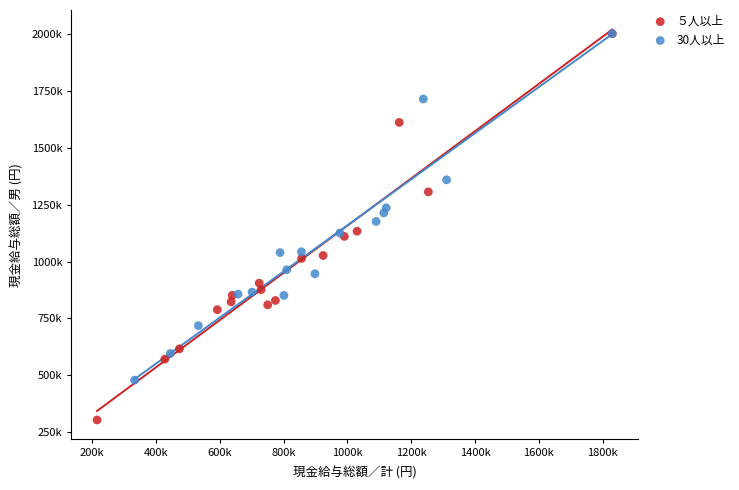

What are all the series names shown in the legend?

５人以上, 30人以上